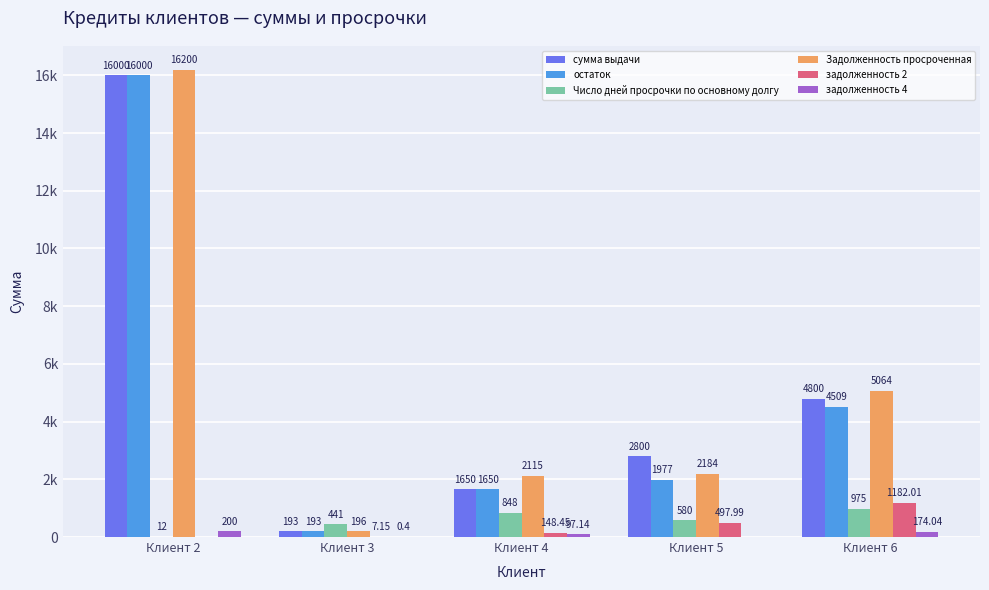

The value of Число дней просрочки по основному долгу at Клиент 2 is 7.8. True or false?

False